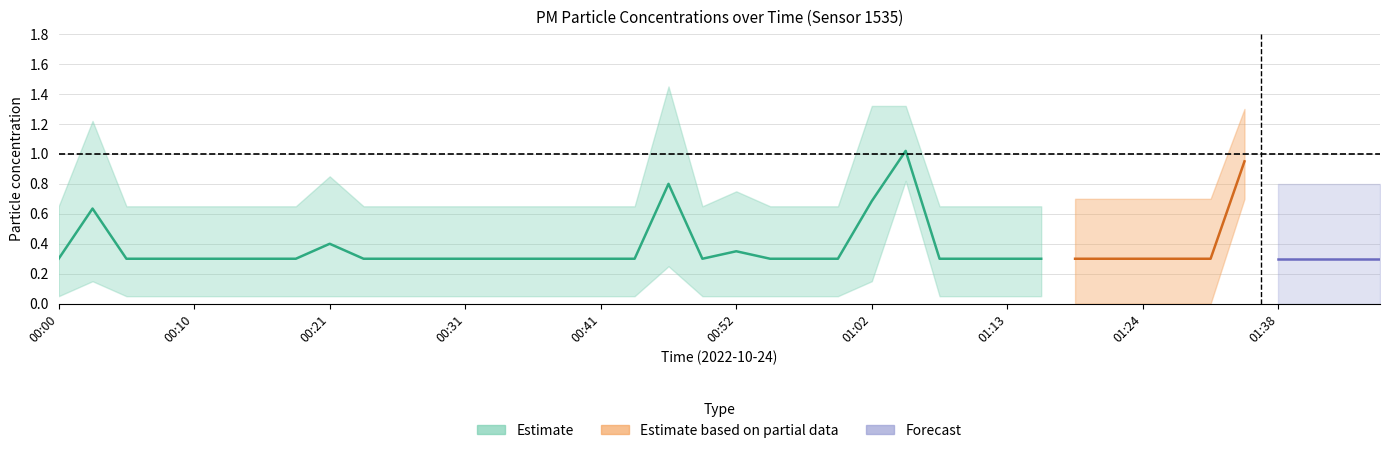

True or false: P2 has a value of 0.3 at 00:21.

False